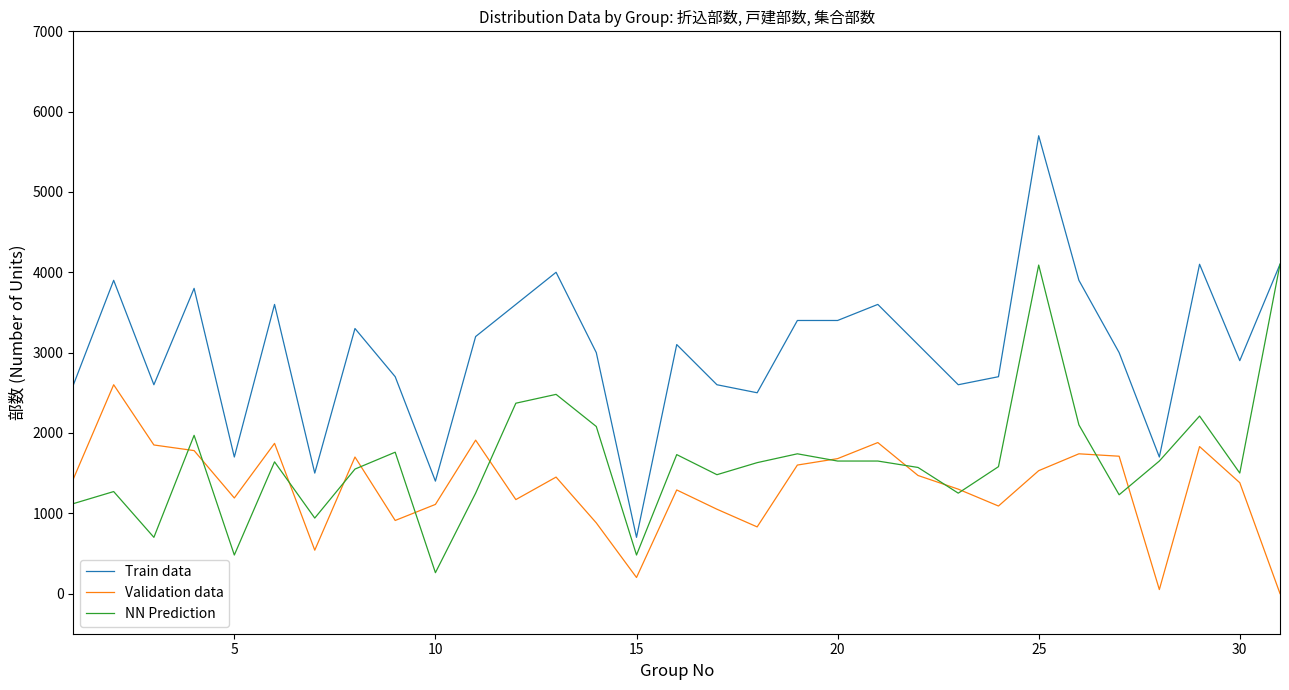

What is the greatest value displayed?

5700